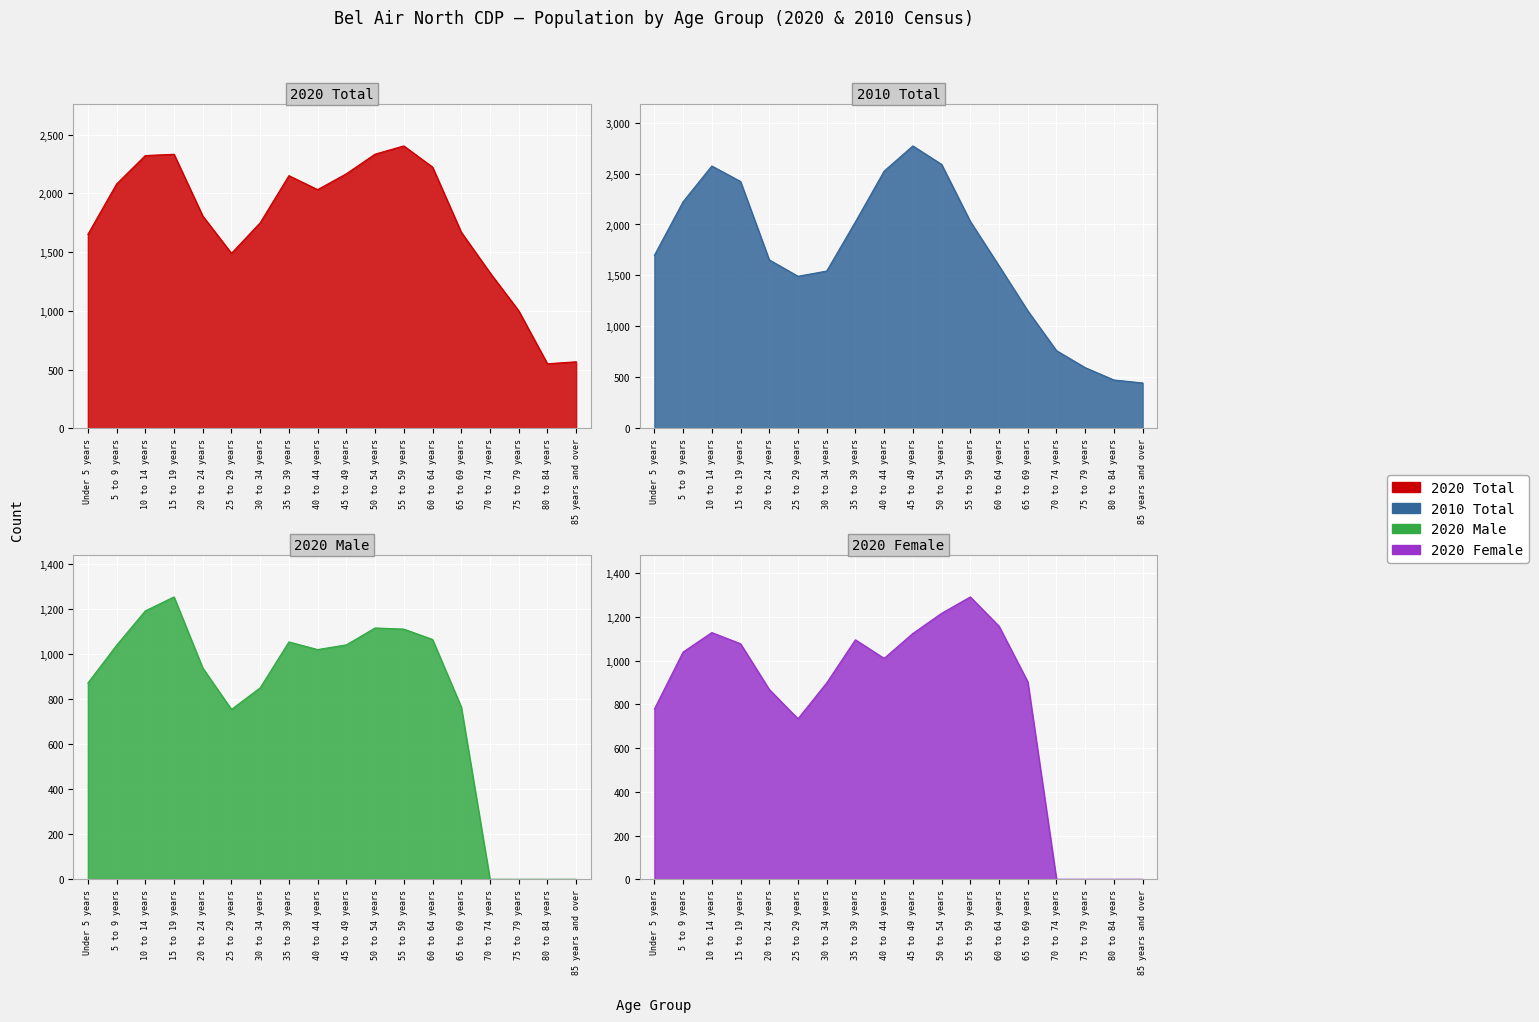

True or false: 2020 Female and 2020 Total cross at least once.

False